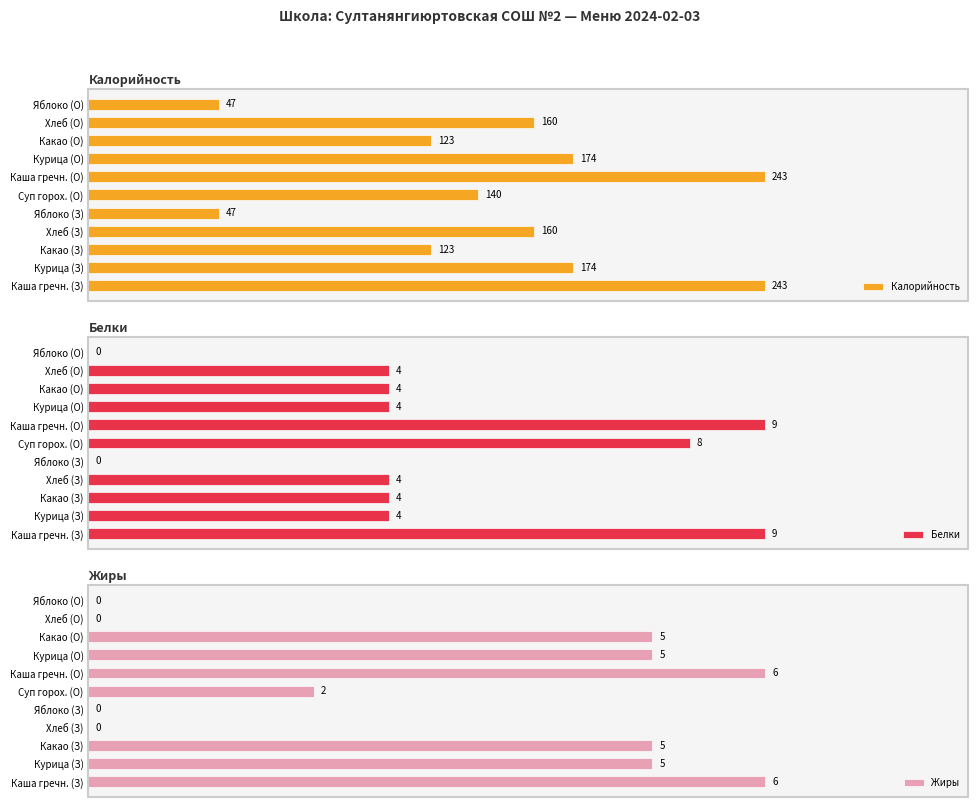

List the labels in order of Белки value, smallest first.

4, 10, 1, 2, 3, 7, 8, 9, 5, 0, 6